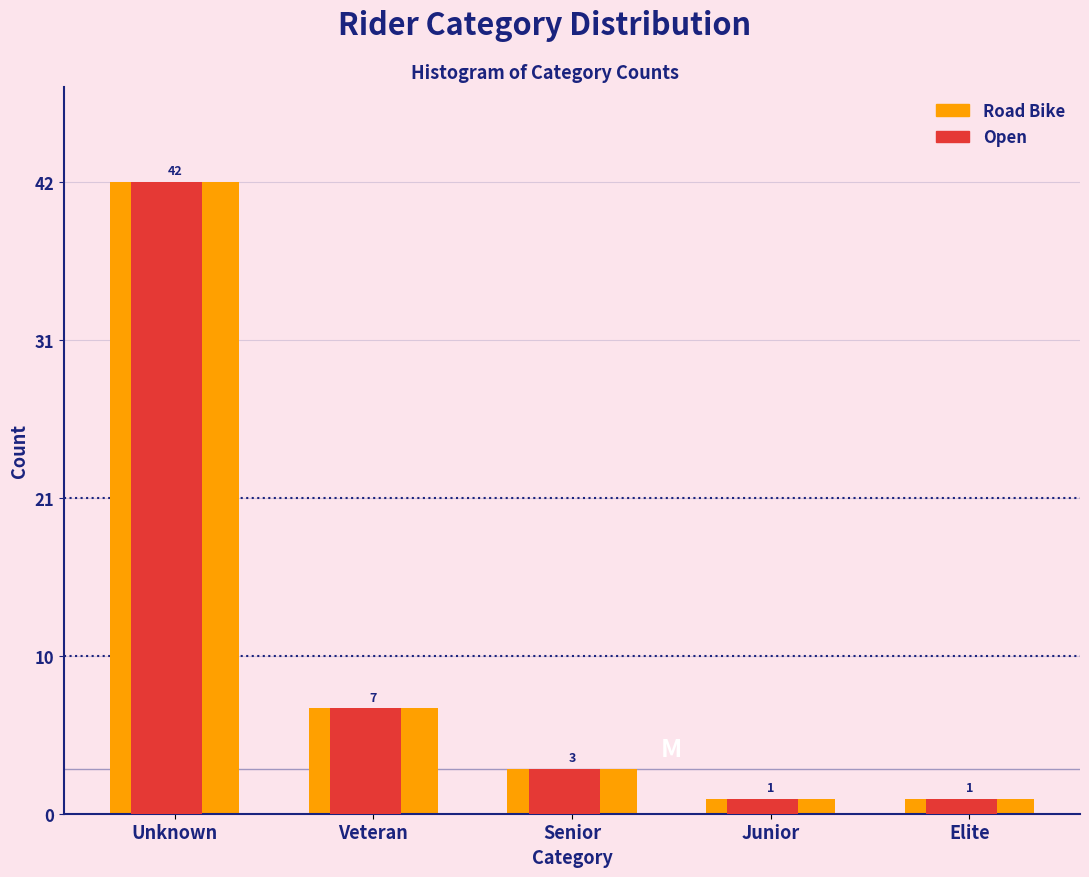

What are all the series names shown in the legend?

Road Bike, Open